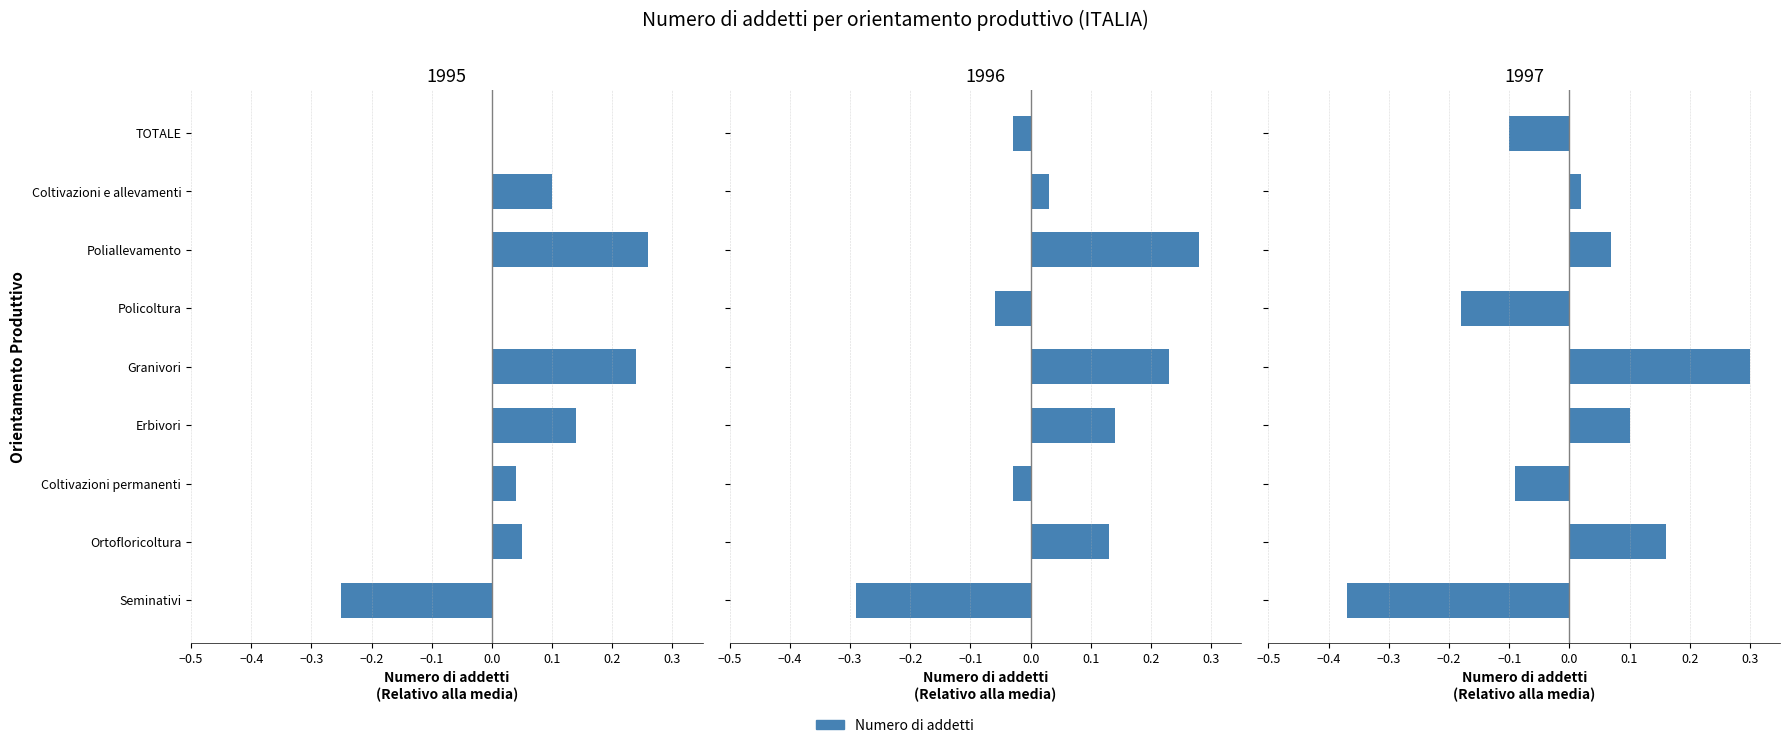

What is the difference between the second highest and minimum values in the 1997 series?

0.5